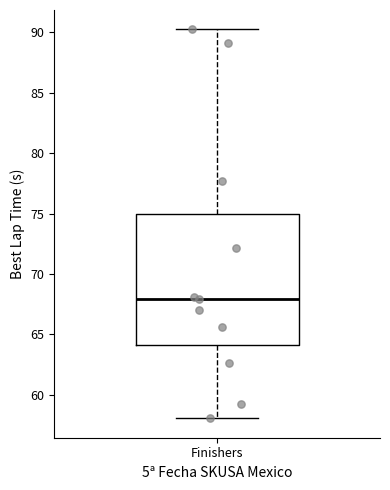

Read this box plot against the y-axis: the position of the median line, the range covered by the box, and the ends of both whiskers. The values are not printed on the chart, so give them approximately, as read against the axis.

median 68, box 64 to 75, whiskers 58 to 90